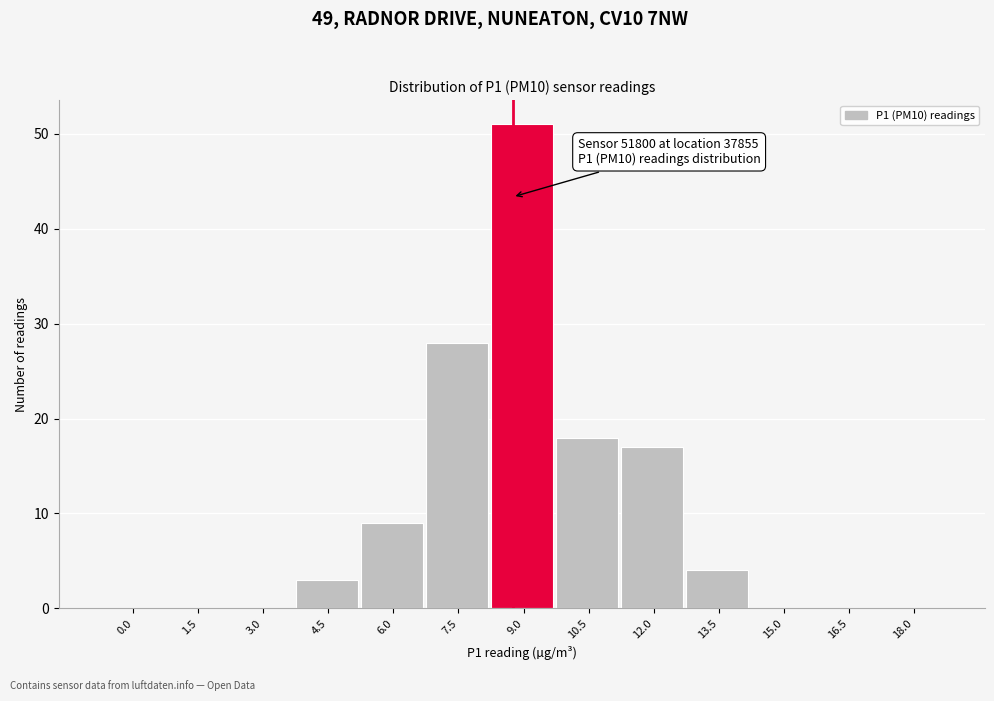

Reading left to right, list all the values displayed in this chart.

0.0=0	1.5=0	3.0=0	4.5=3	6.0=9	7.5=28	9.0=51	10.5=18	12.0=17	13.5=4	15.0=0	16.5=0	18.0=0